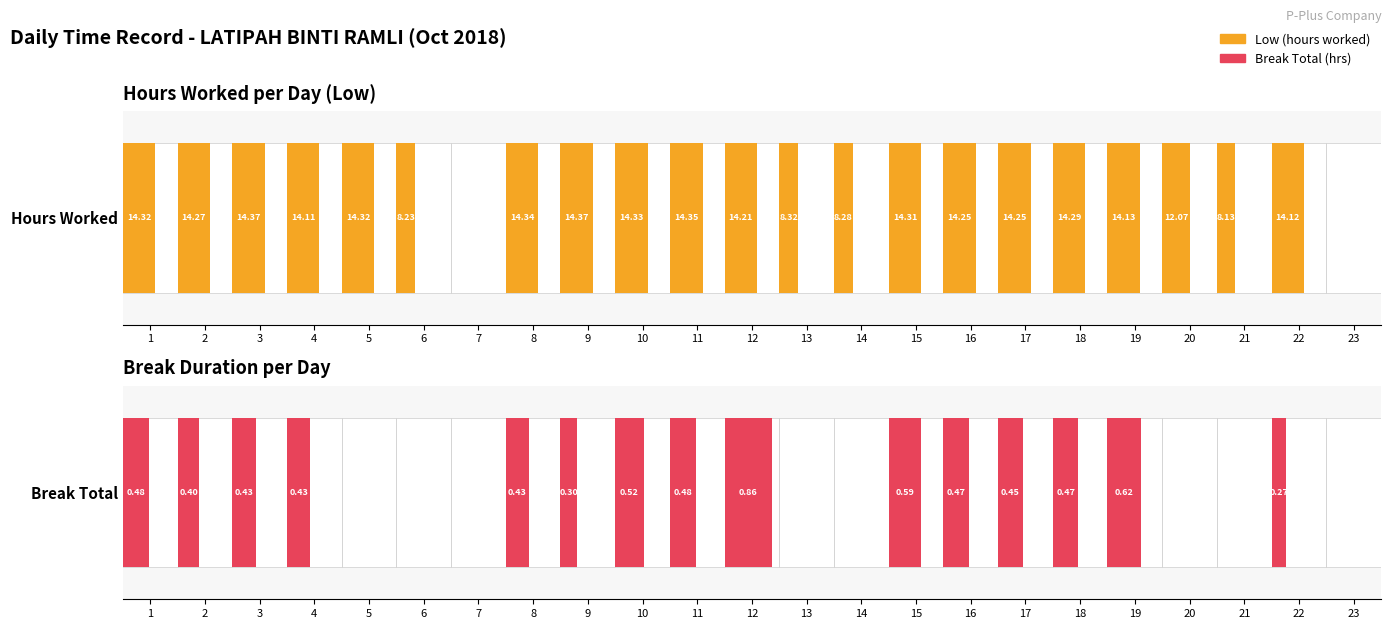

What is the value of the Low (hours worked) bar at the 1st from the left?

14.3